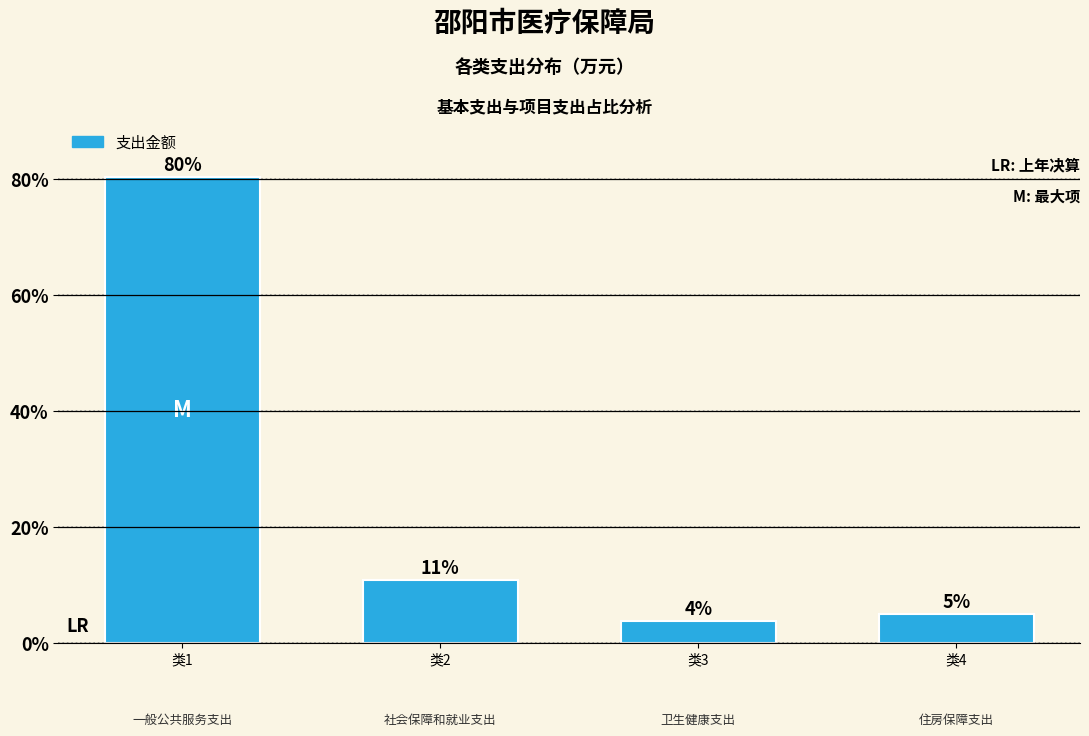

What is the average value?

25.0